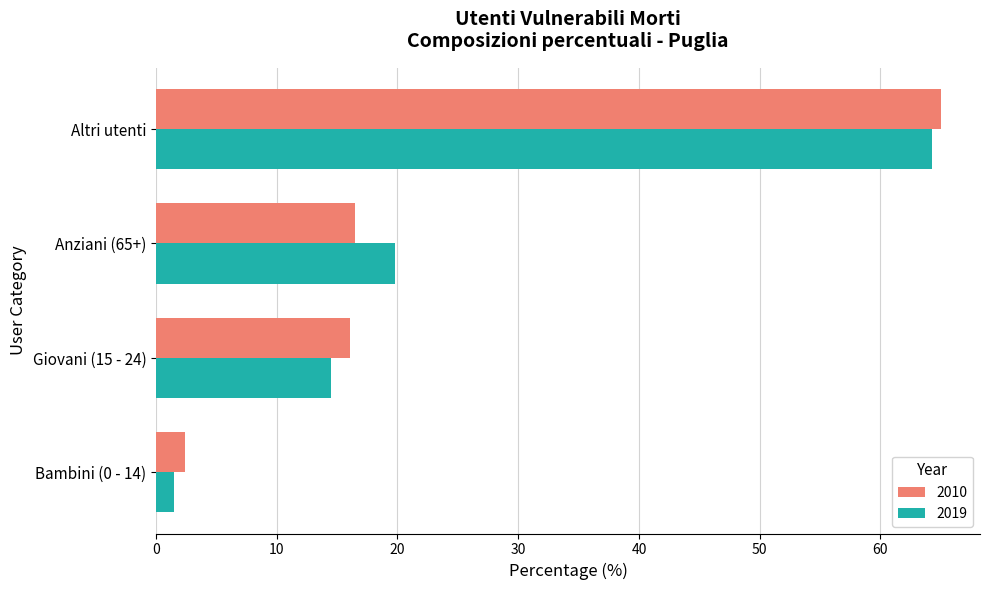

What is the sum of the 2010 values at Giovani (15 - 24) and Bambini (0 - 14)?

18.5